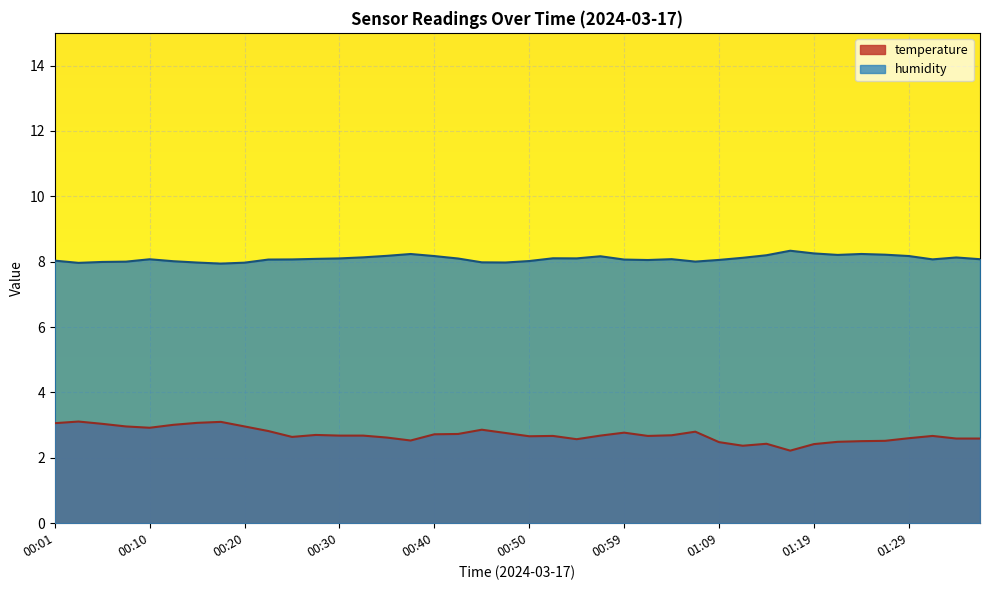

What is the maximum value shown in the chart?

8.3